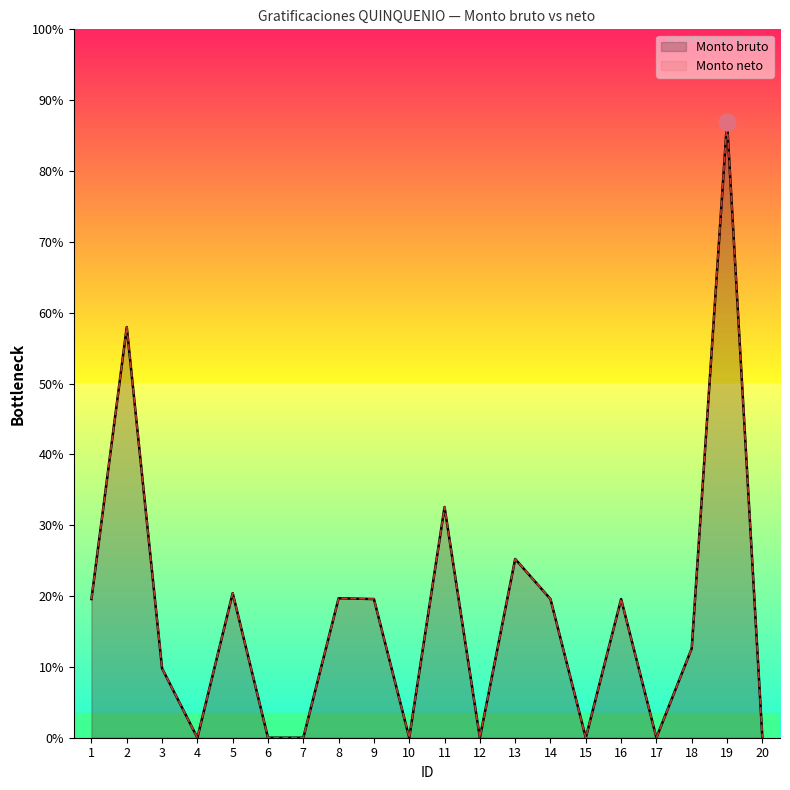

The value of Monto bruto at 11 is 3973.0. True or false?

False